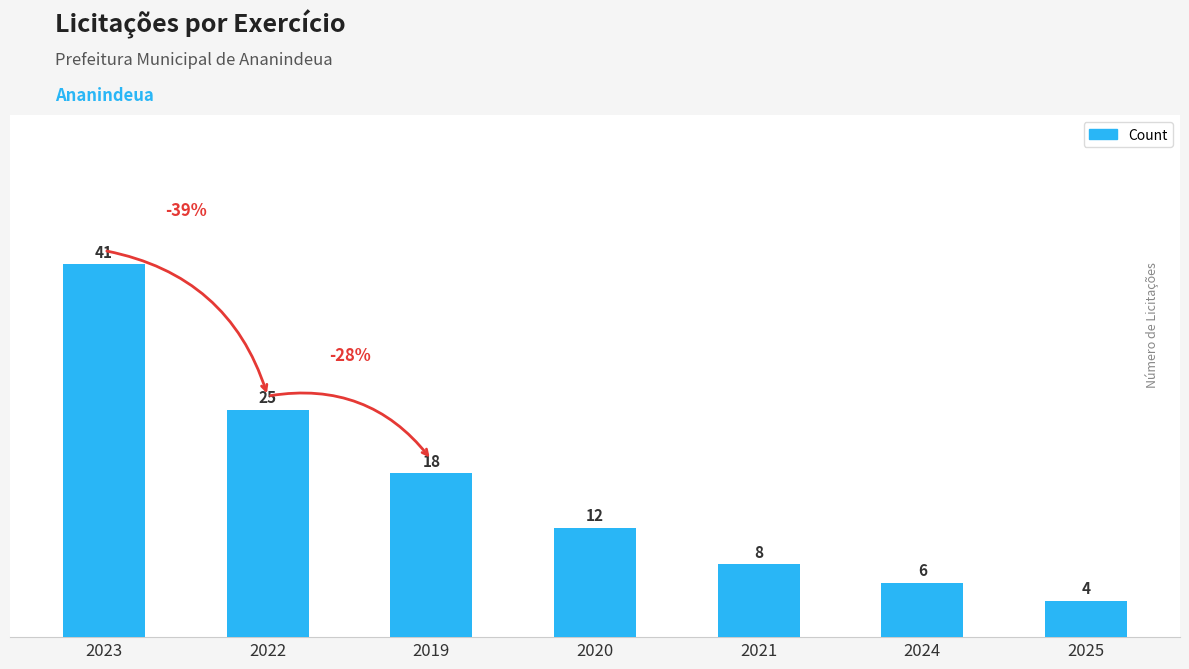

Reading right to left, what are all the values shown in this chart?

2025=4	2024=6	2021=8	2020=12	2019=18	2022=25	2023=41